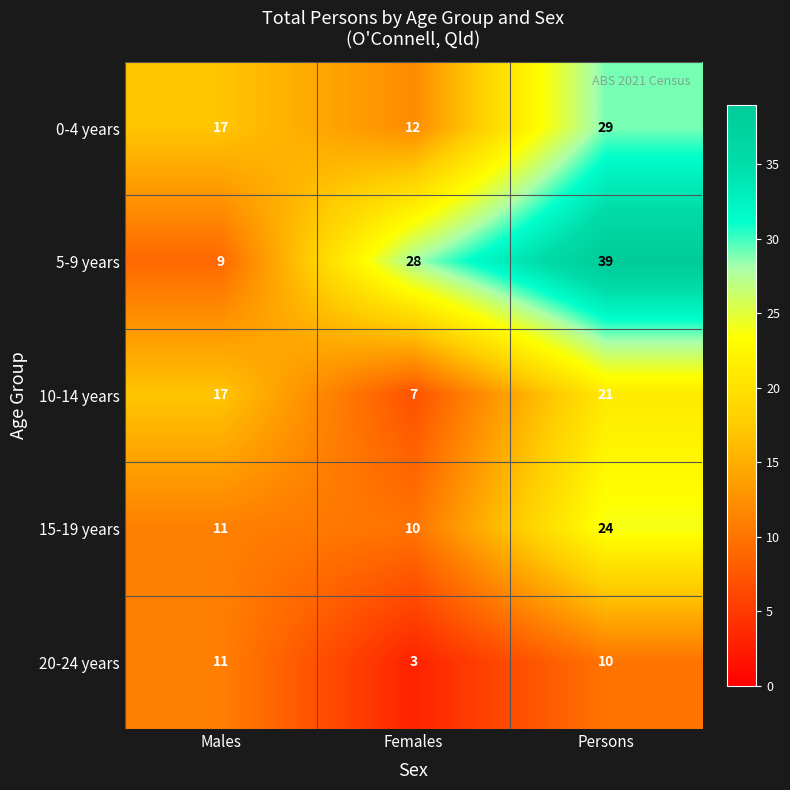

True or false: 15-19 years has a value of 5 at Males.

False